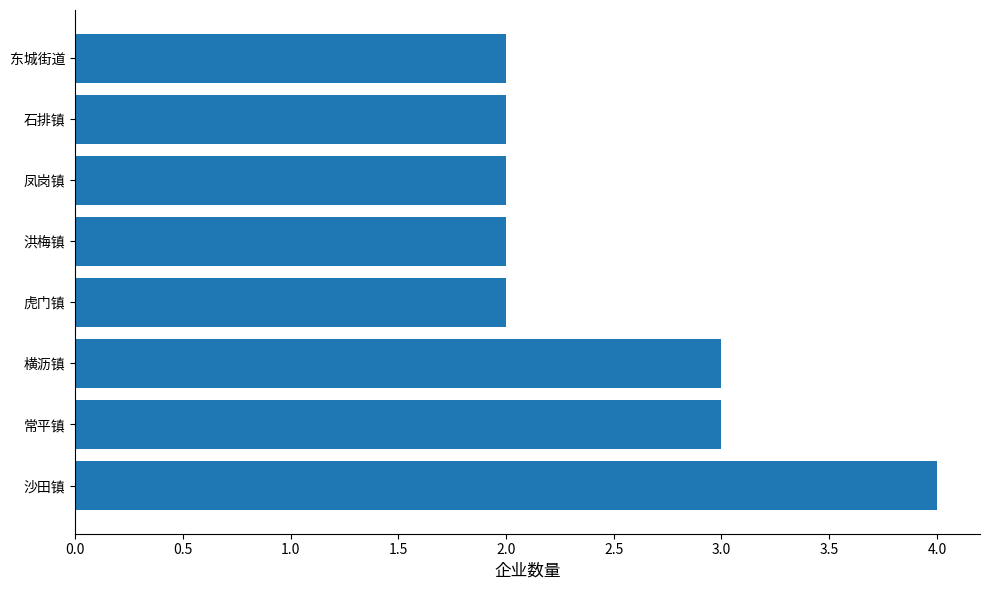

What is the sum of all values?

20